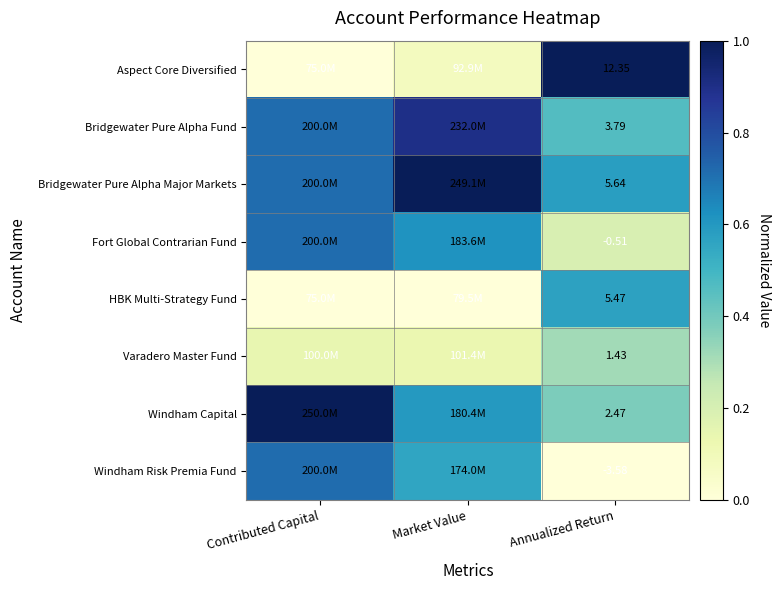

Is the value of HBK Multi-Strategy Fund at Annualized Return greater than the value of Bridgewater Pure Alpha Fund at Annualized Return?

Yes